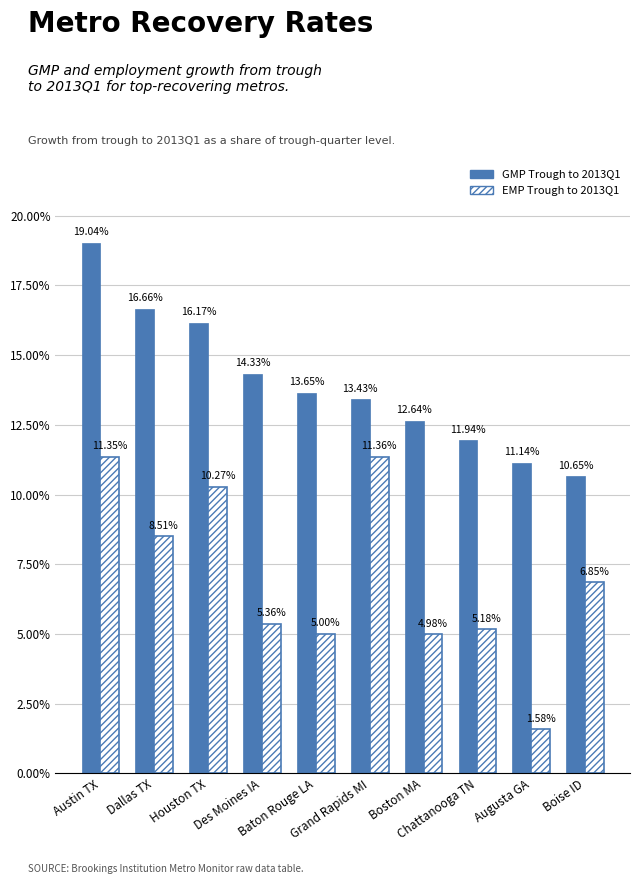

Does the chart contain stacked bars?

No